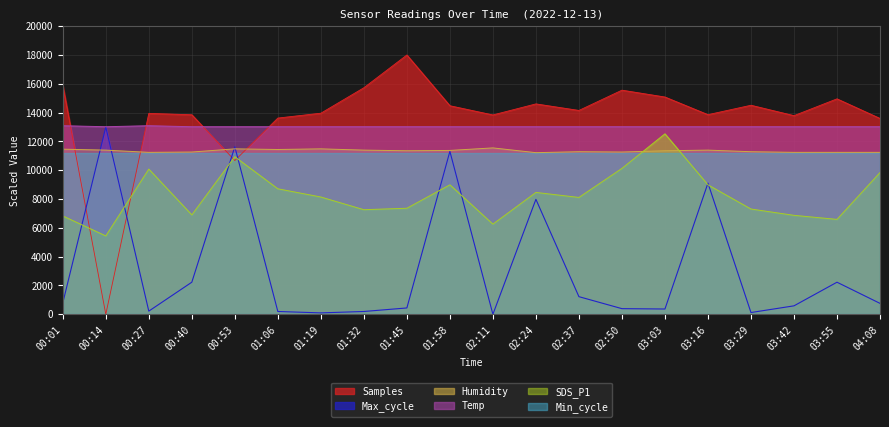

True or false: Max_cycle has more than 0 interior local peaks.

True